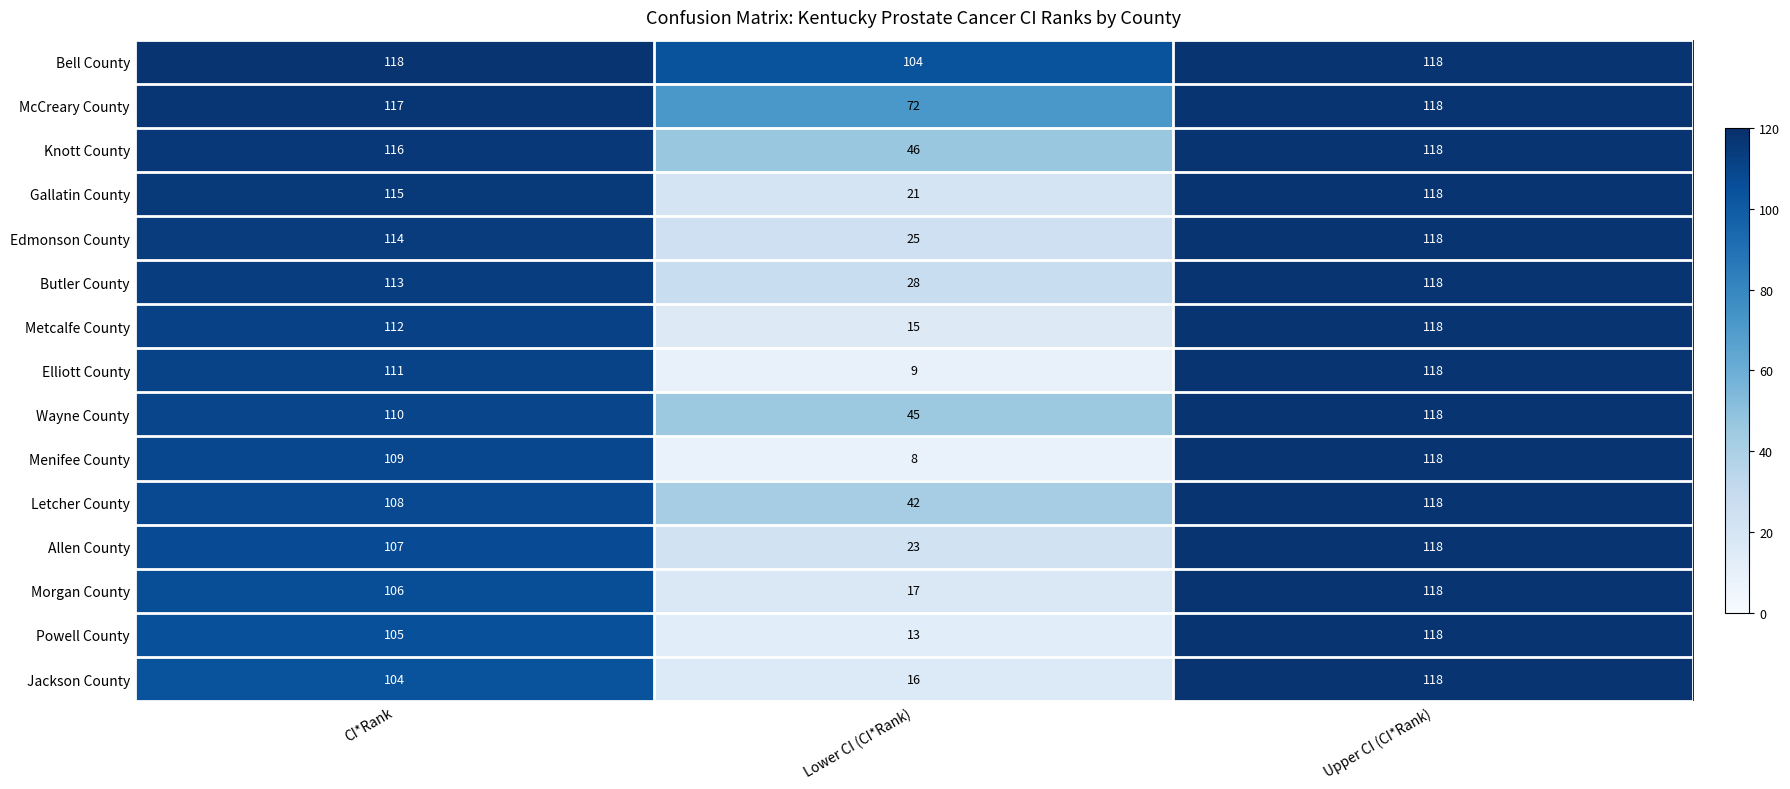

What is the difference between the highest and lowest values at Lower CI (CI*Rank)?

96